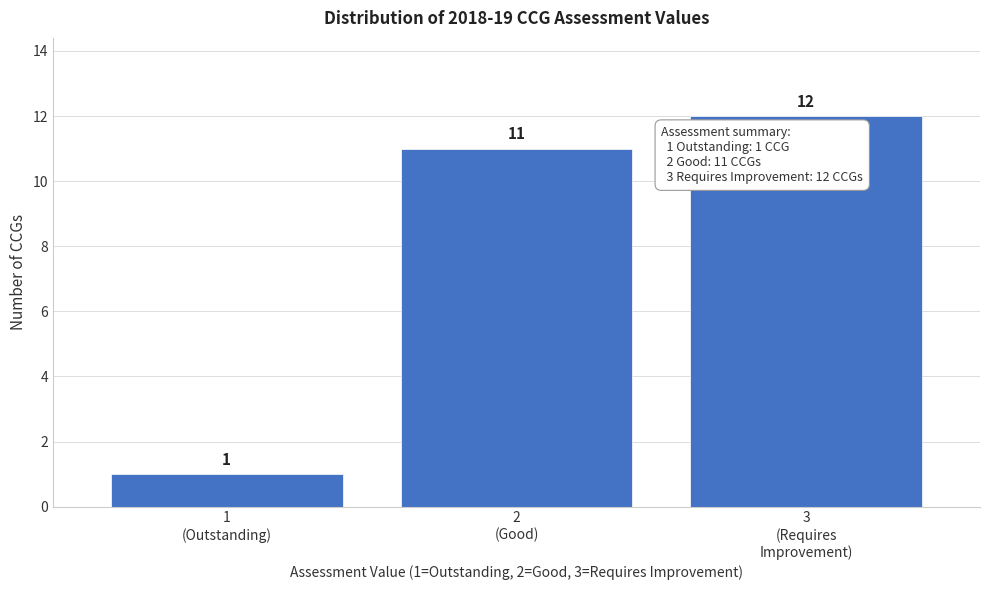

Reading left to right, what are all the values shown in this chart?

1	11	12